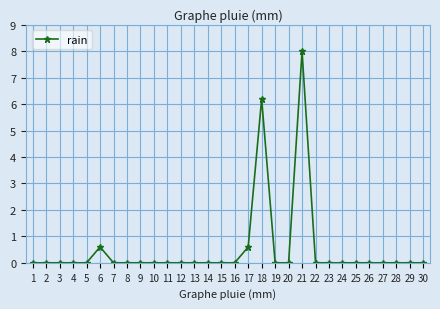

Where is the data nearest to the value 4?

18